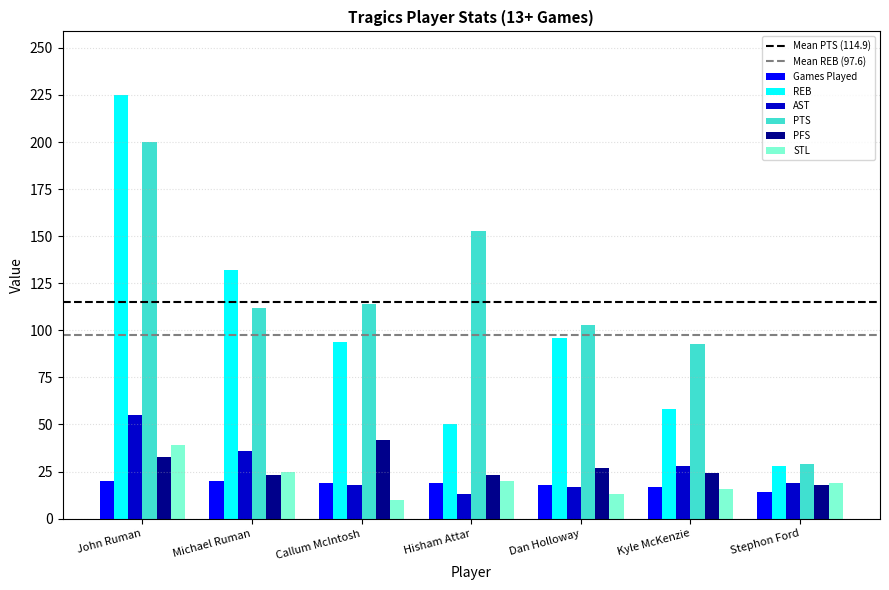

What is the difference between the highest and lowest values at Dan Holloway?

90